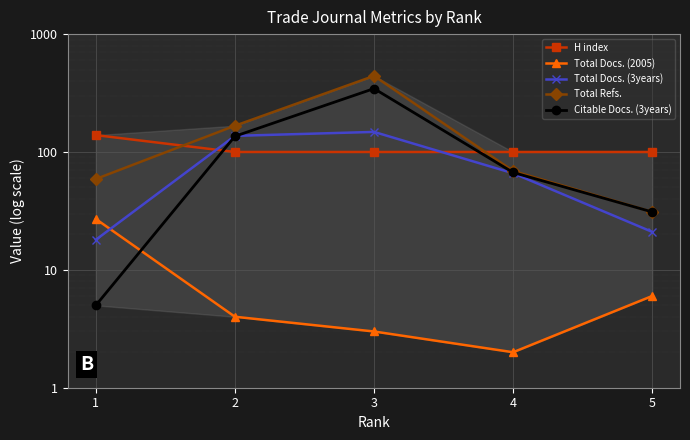

What is the value of the H index point at the 3rd from the left?

100